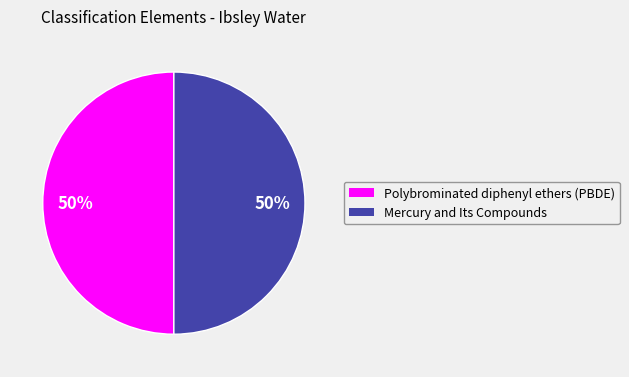

To the nearest percent, what is the combined percentage of Polybrominated diphenyl ethers (PBDE) and Mercury and Its Compounds?

100%